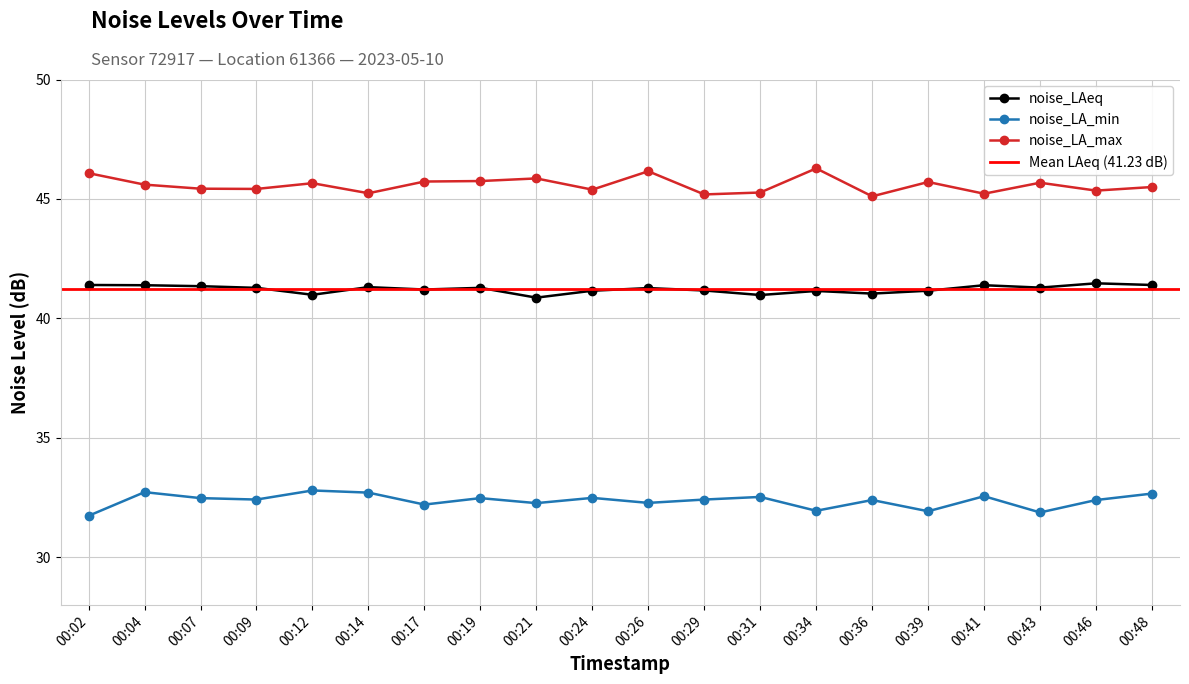

What is the difference between the second highest and minimum values in the noise_LAeq series?

0.5